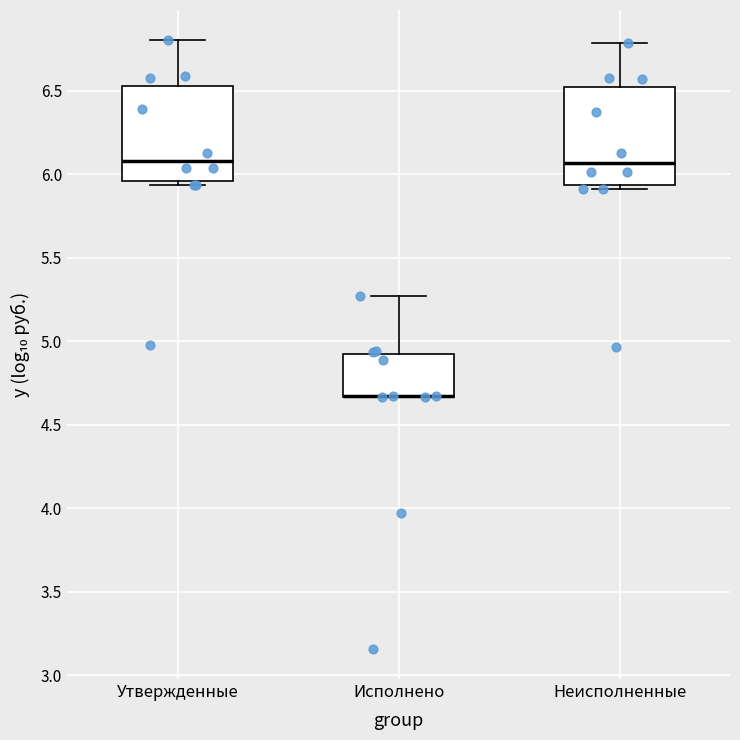

Reading left to right, read every box against the y-axis: the position of its median line, the range the box covers, and the ends of its whiskers. The values are not printed on the chart, so give them approximately, as read against the axis.

Утвержденные: median 6.10, box 5.95 to 6.55, whiskers 5.95 (just below the box's lower edge) to 6.80
Исполнено: median 4.65 (drawn on the box's lower edge), box 4.65 to 4.90, whiskers 4.65 to 5.25
Неисполненные: median 6.05, box 5.95 to 6.50, whiskers 5.90 to 6.80